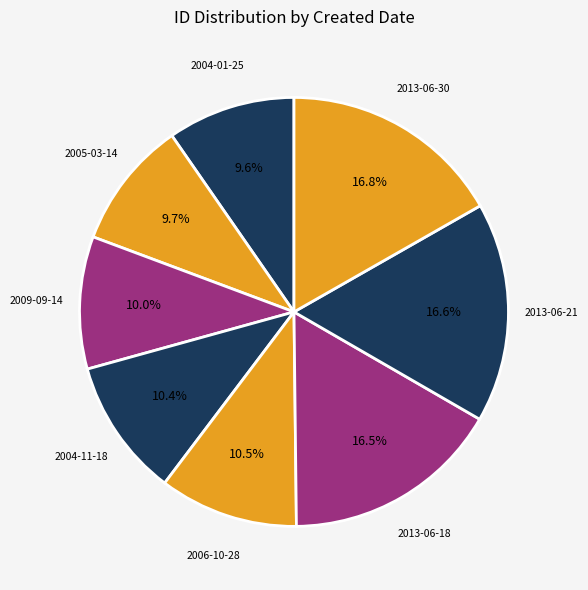

Is it true that 2013-06-21 is 9% of the pie?

False